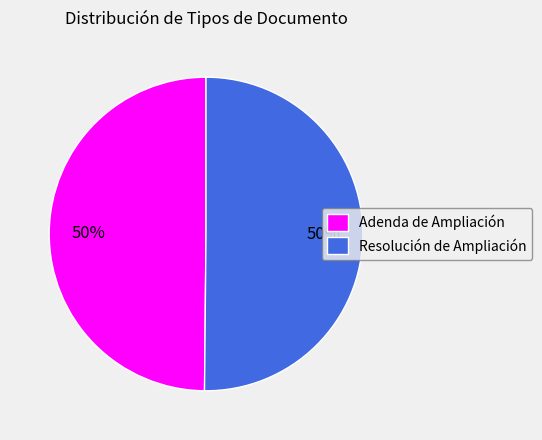

Combined, do Resolución de Ampliación and Adenda de Ampliación account for over 50%?

Yes